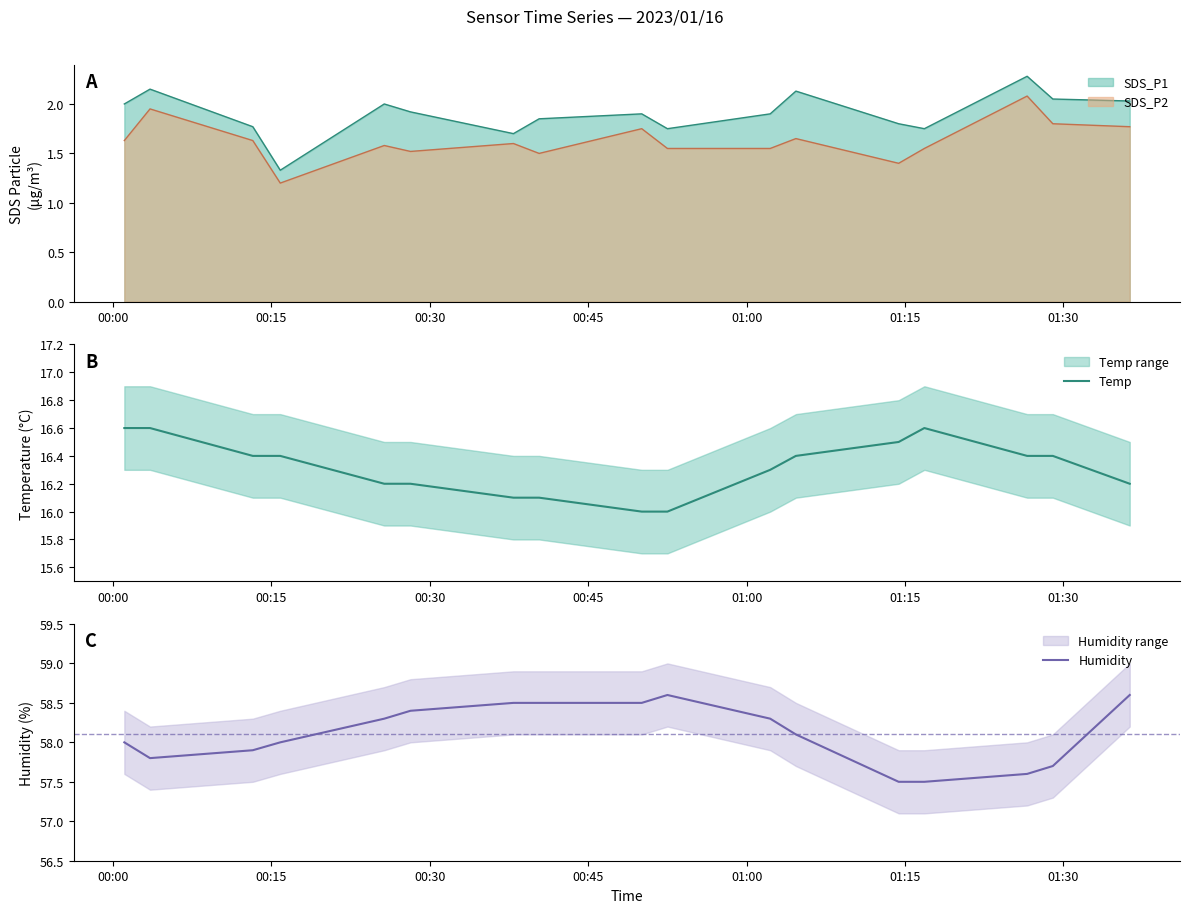

What is the value of the Humidity point at the 7th from the left?

58.5